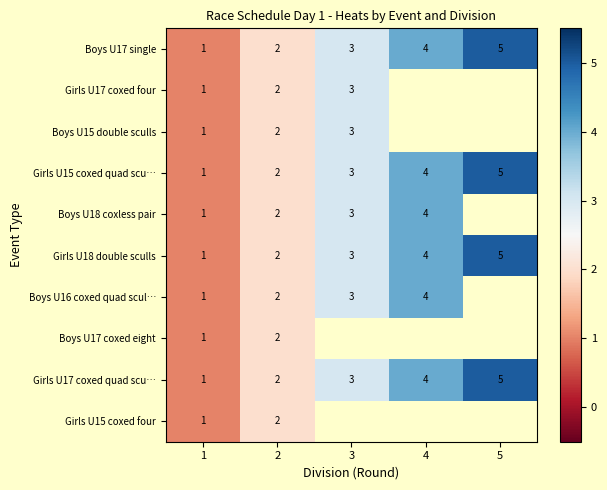

Count the number of categories in the chart.

5